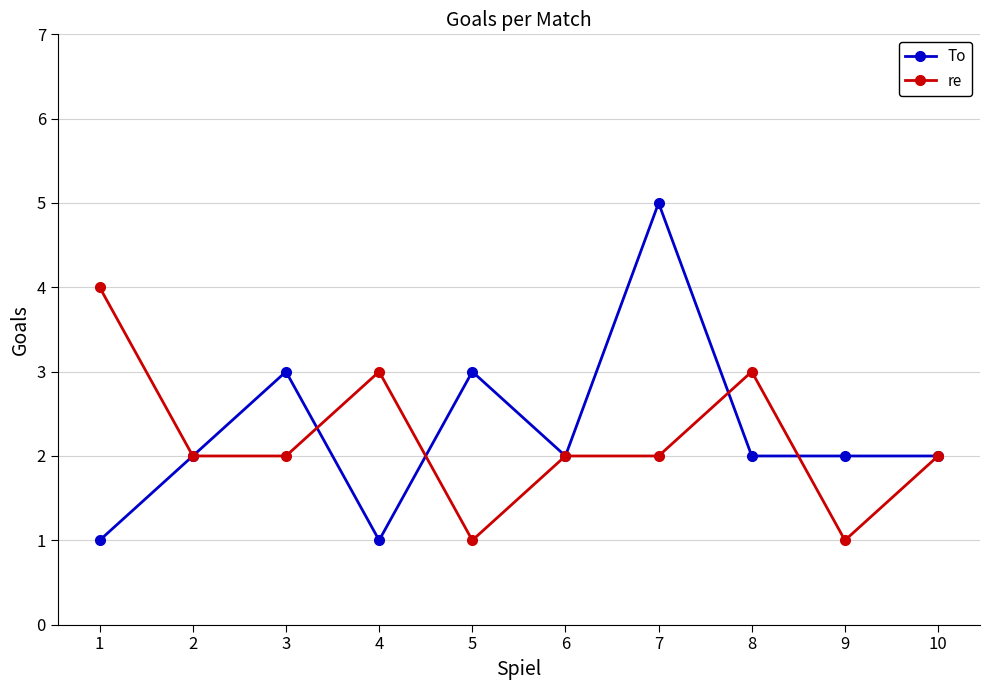

What is the difference between the To values at 7 and 8?

3